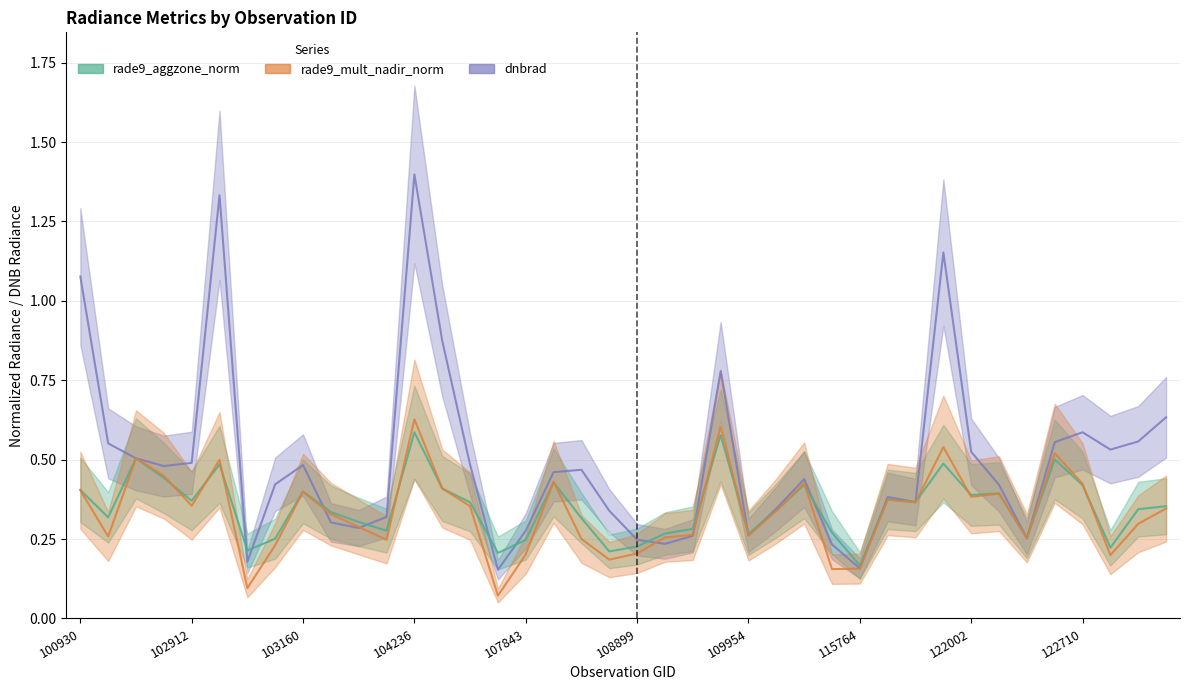

In dnbrad, how many points are higher than both neighbors (excluding endpoints)?

9